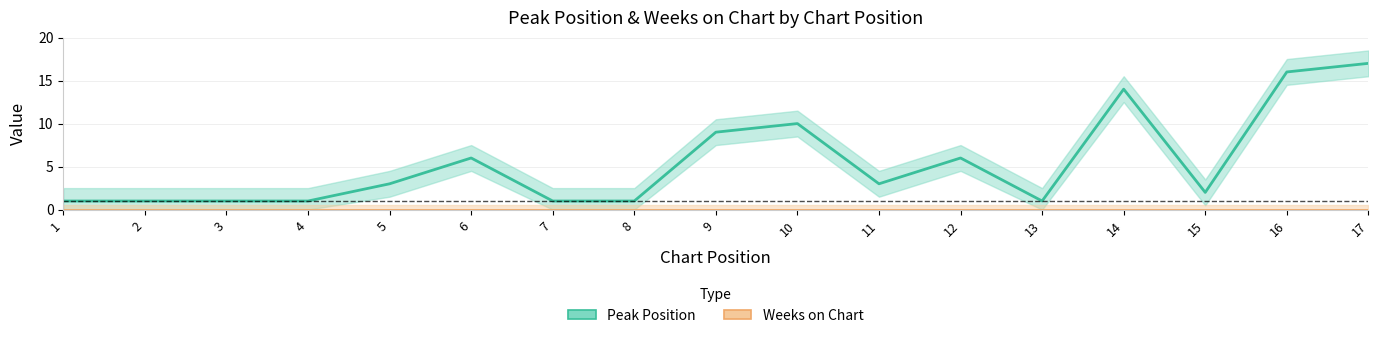

Where is Weeks on Chart nearest to the value 0?

1